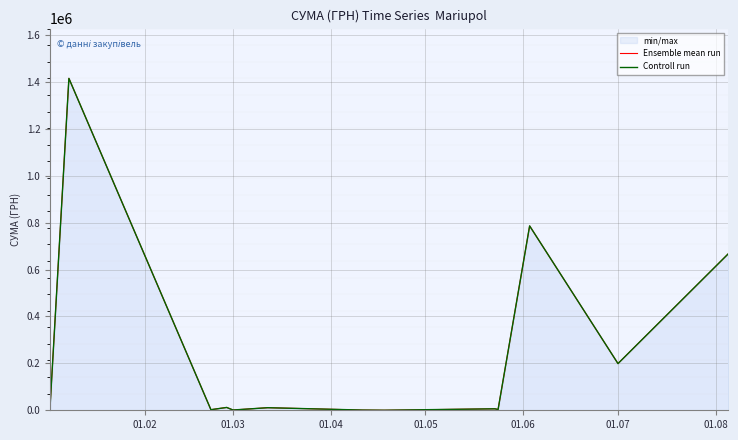

Reading right to left, what are all the values shown in this chart?

Ensemble mean run: 668163.0	199125.3	786256.7	3270.0	6290.0	169.3	900.0	10980.4	1168.8	12088.4	2485.7	1415473.5	6863.2
Controll run: 668163.0	199125.3	786256.7	3270.0	6290.0	169.3	900.0	10980.4	1168.8	12088.4	2485.7	1415473.5	6863.2